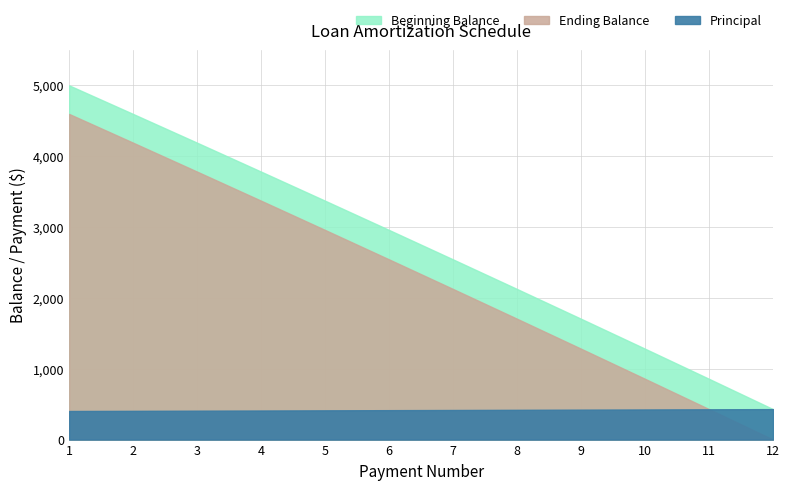

Count the number of categories in the chart.

12